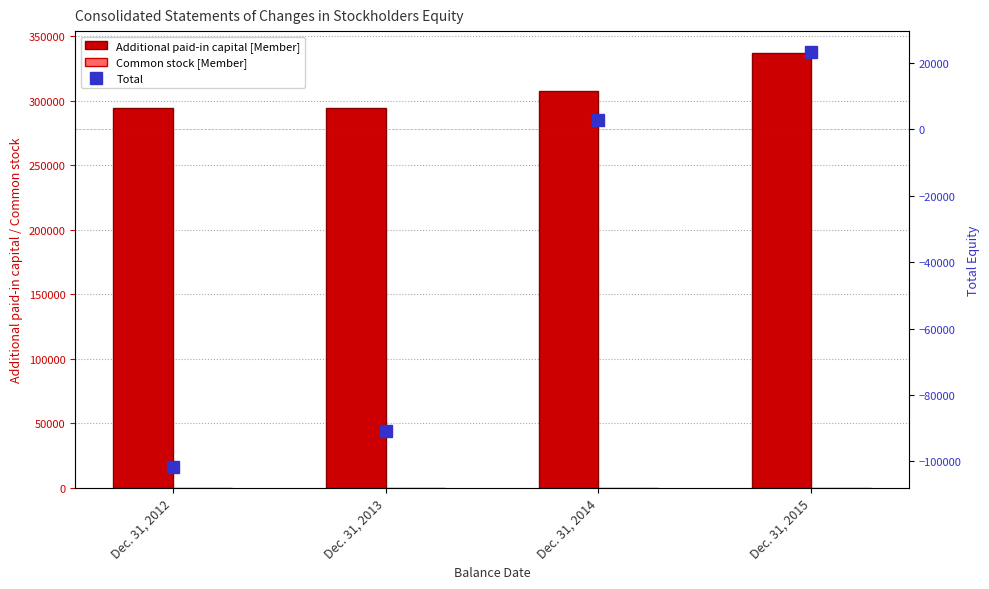

Is the value of Additional paid-in capital [Member] at Dec. 31, 2012 greater than the value of Common stock [Member] at Dec. 31, 2012?

Yes